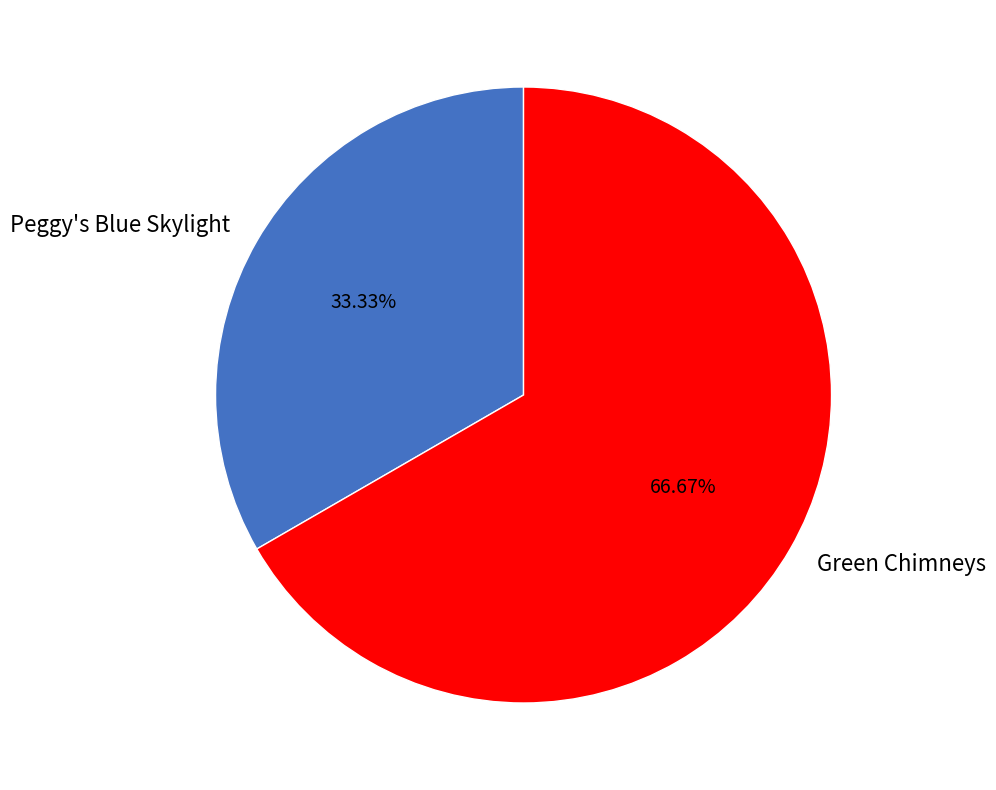

What percentage do Green Chimneys and Peggy's Blue Skylight together represent?

100.0%